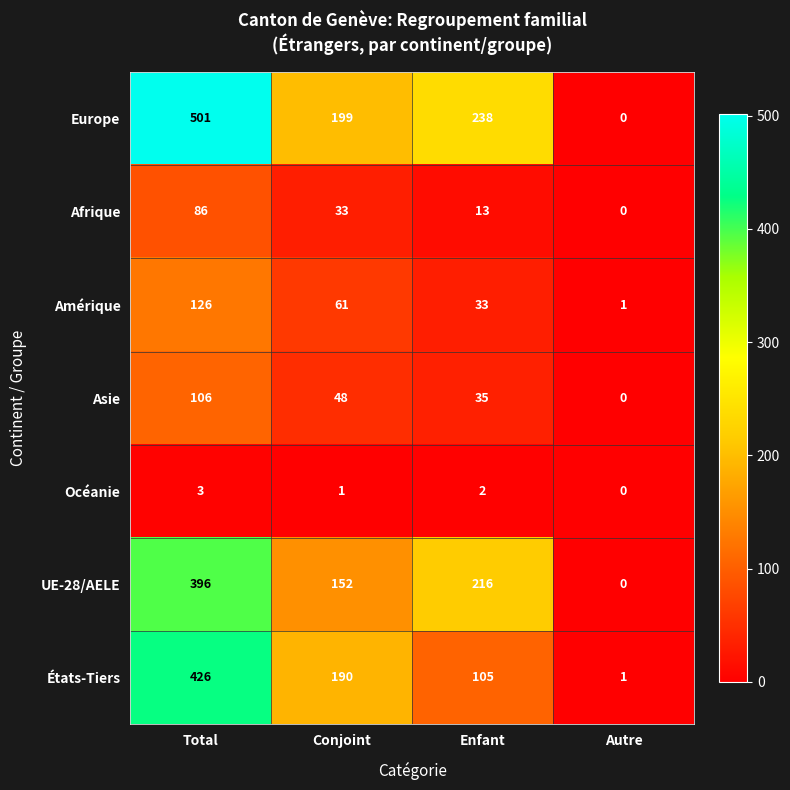

The UE-28/AELE series shows 129 at Enfant. True or false?

False